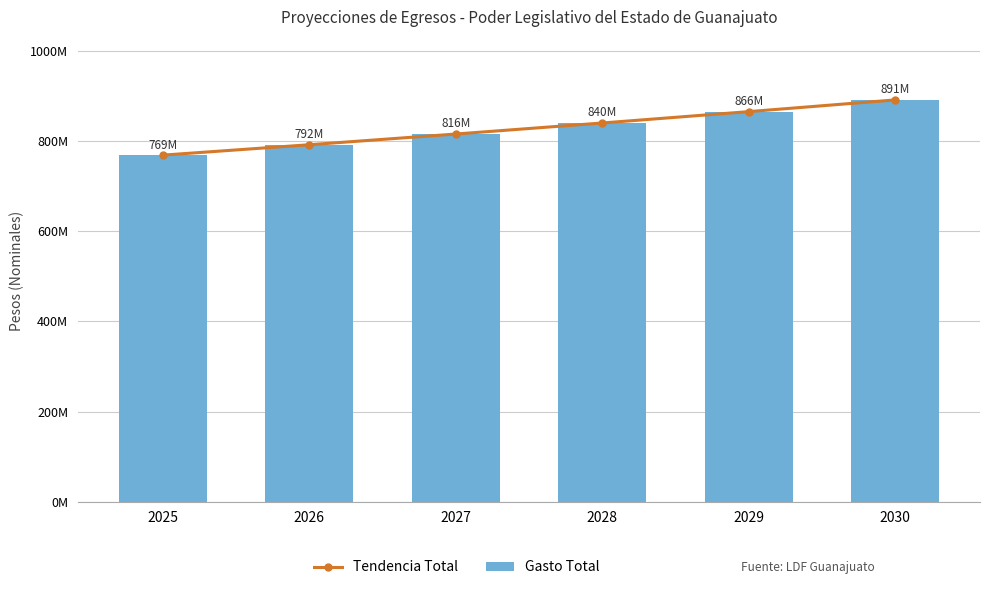

At which label does Gasto Total reach its peak?

2030